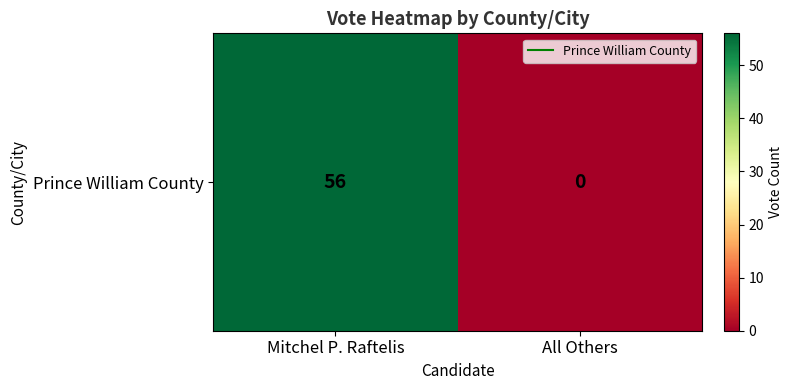

Where is the data nearest to the value 28?

Mitchel P. Raftelis